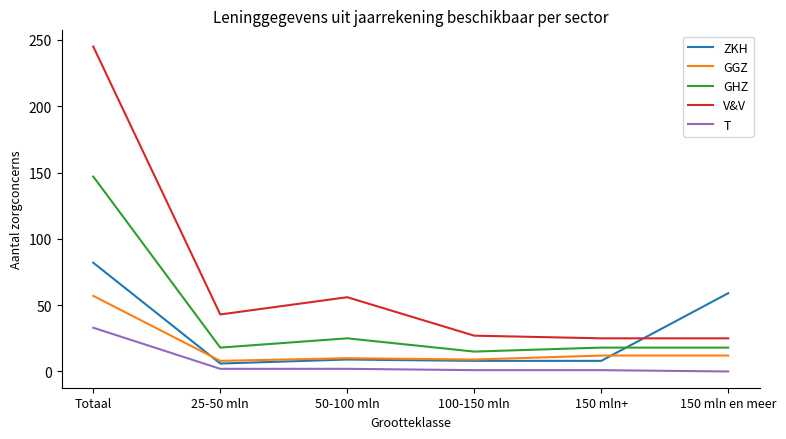

At Totaal, list the series in order from largest to smallest.

V&V, GHZ, ZKH, GGZ, T